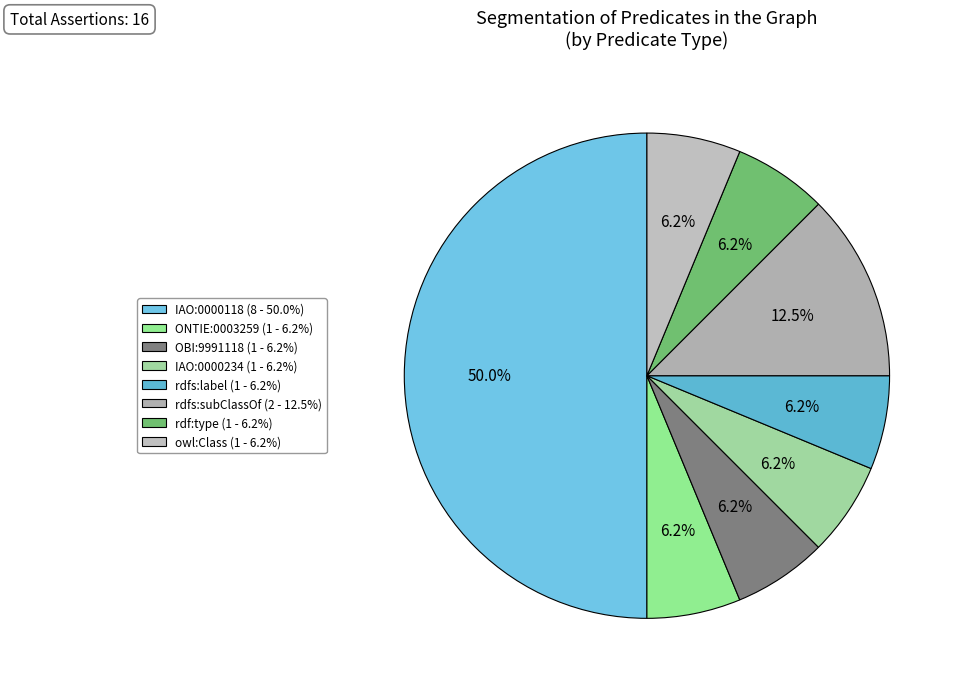

To the nearest percent, what is the average slice percentage?

12%